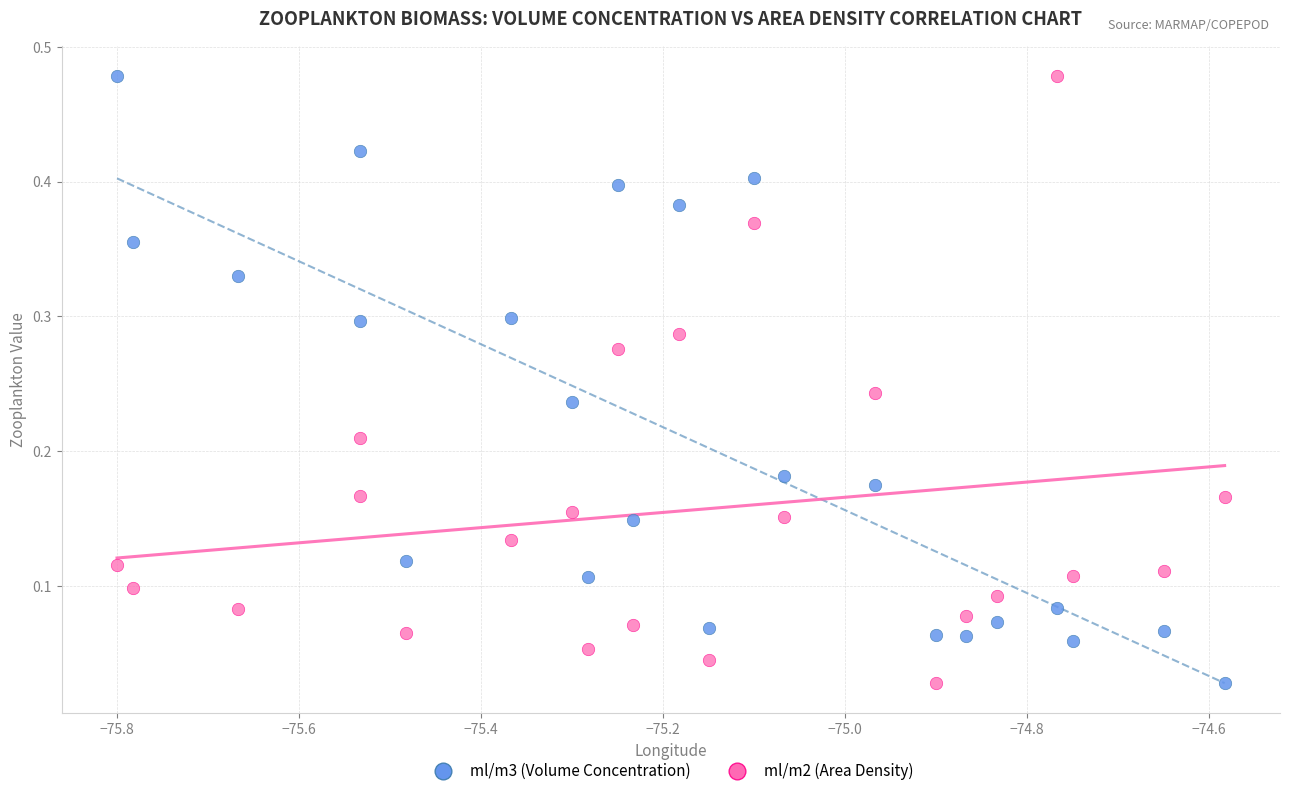

What is the X range (max minus min) for the scatter plot?

1.2